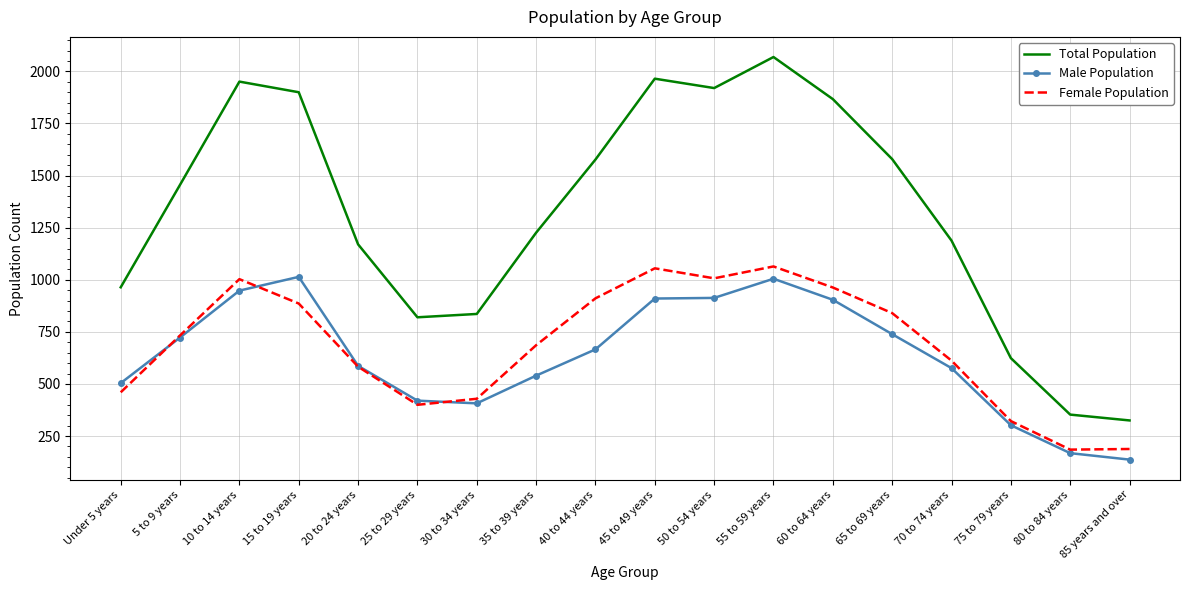

What are all the series names shown in the legend?

Total Population, Male Population, Female Population